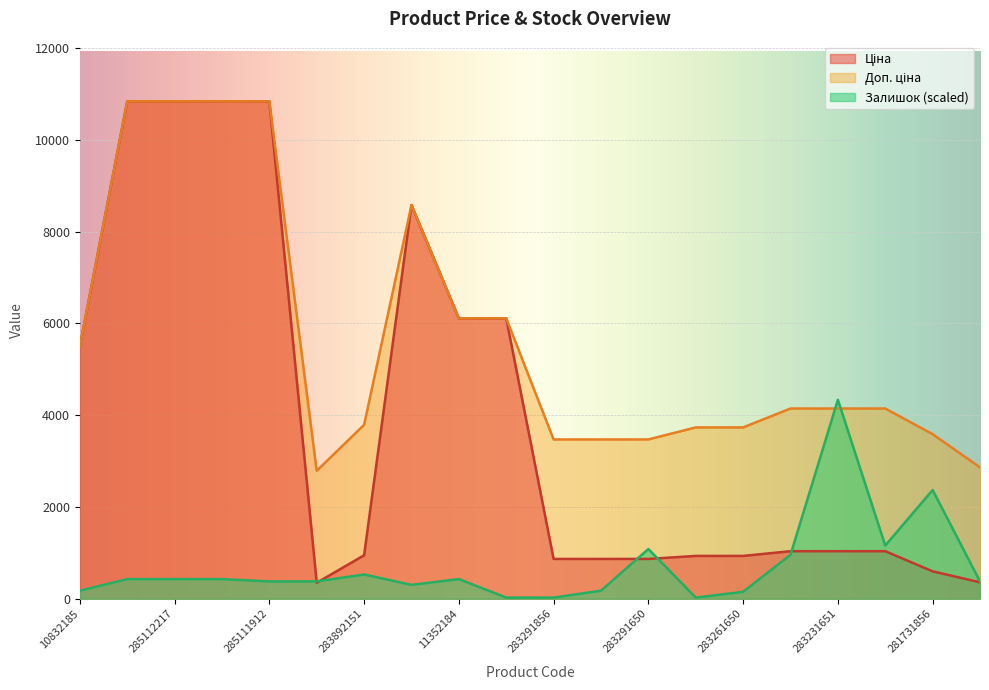

What is the sum of all Залишок values?

14167.7